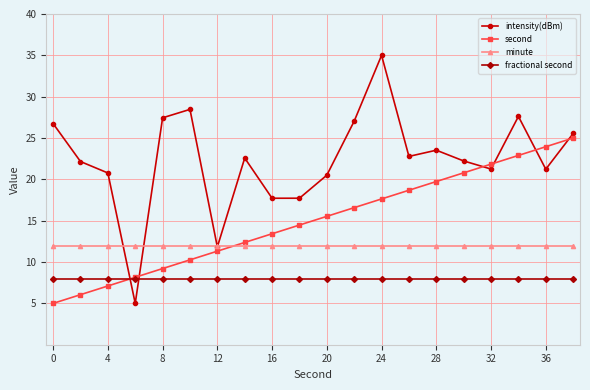

What is the maximum value shown in the chart?

35.0